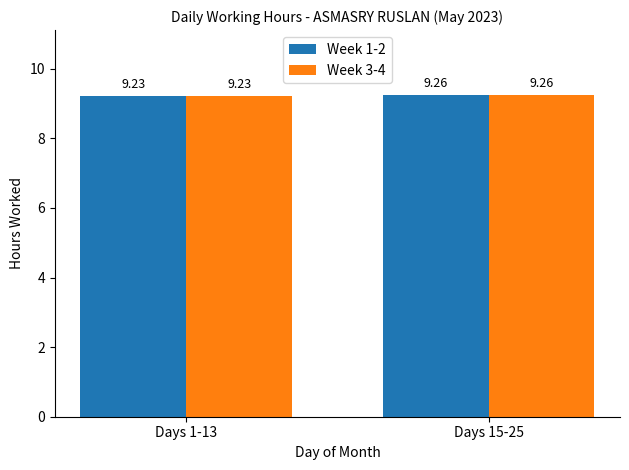

Which category has the lowest value in the Week 3-4 series?

Days 1-13